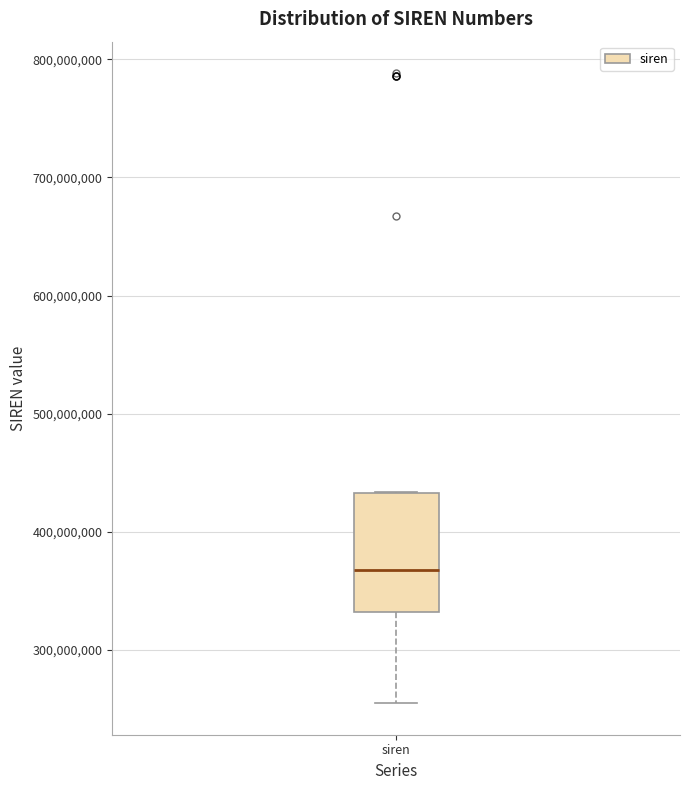

Transcribe this box plot: give where the median line is, the range the box spans, and where the two whiskers end, as read against the y-axis. The values are not printed on the chart, so give them approximately, as read against the axis.

median 370000000, box 330000000 to 430000000, whiskers 250000000 to 430000000